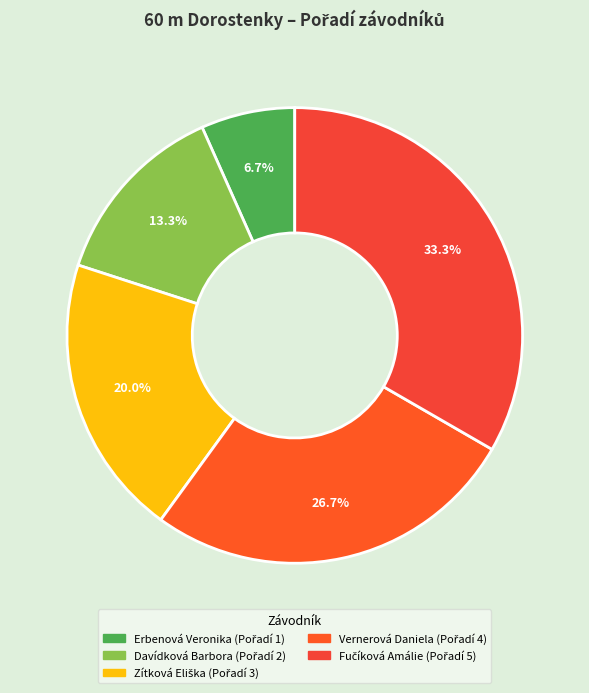

Combined, what portion of the pie is Davídková Barbora and Fučíková Amálie?

46.7%